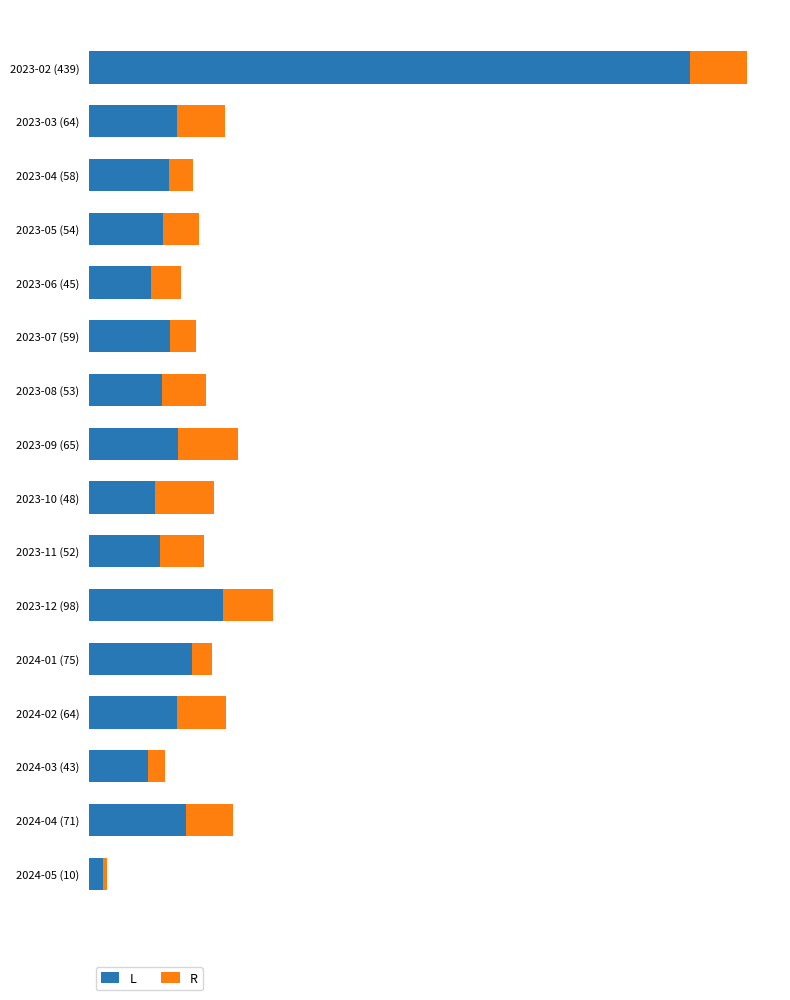

The value of monthly_download_resource at 2023-02 (439) is 42. True or false?

True